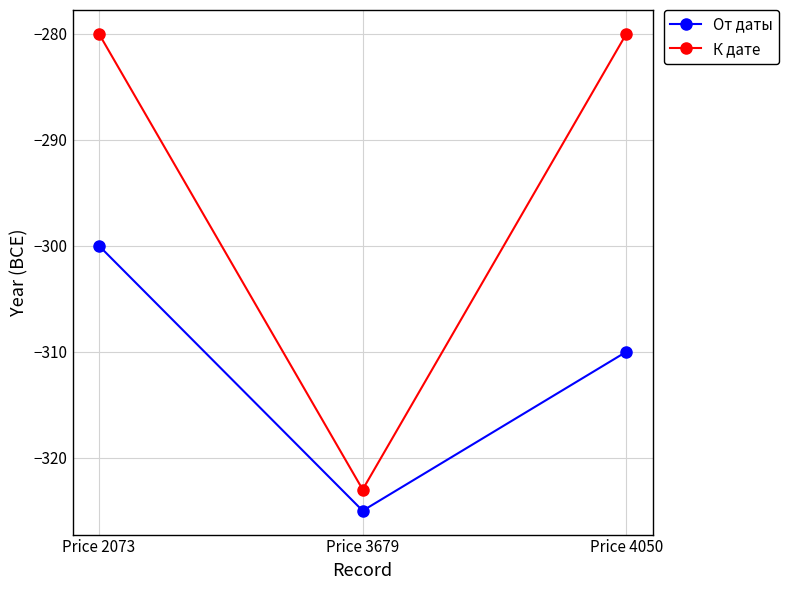

The value of От даты at Price 4050 is -135. True or false?

False